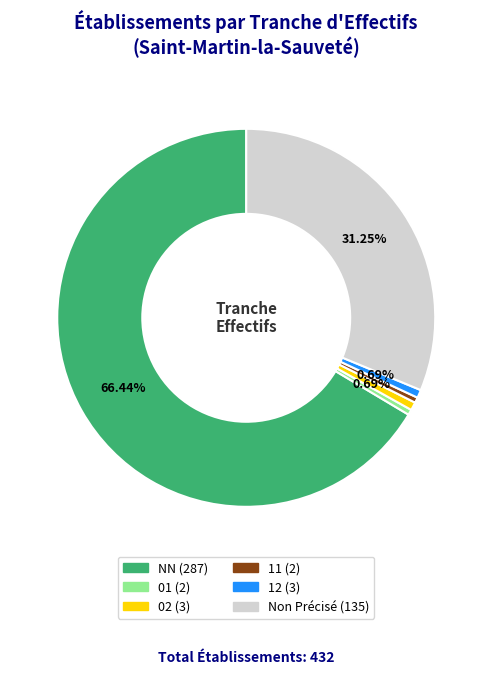

How many segments does this pie chart have?

6